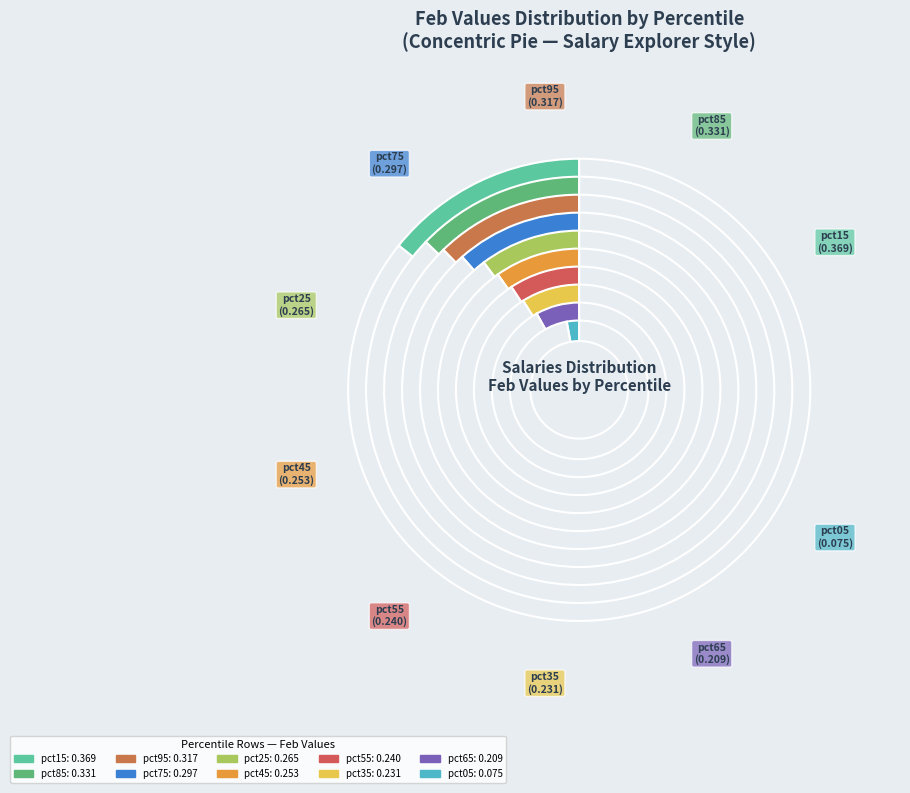

How much of the chart is everything except pct25?

89.8%